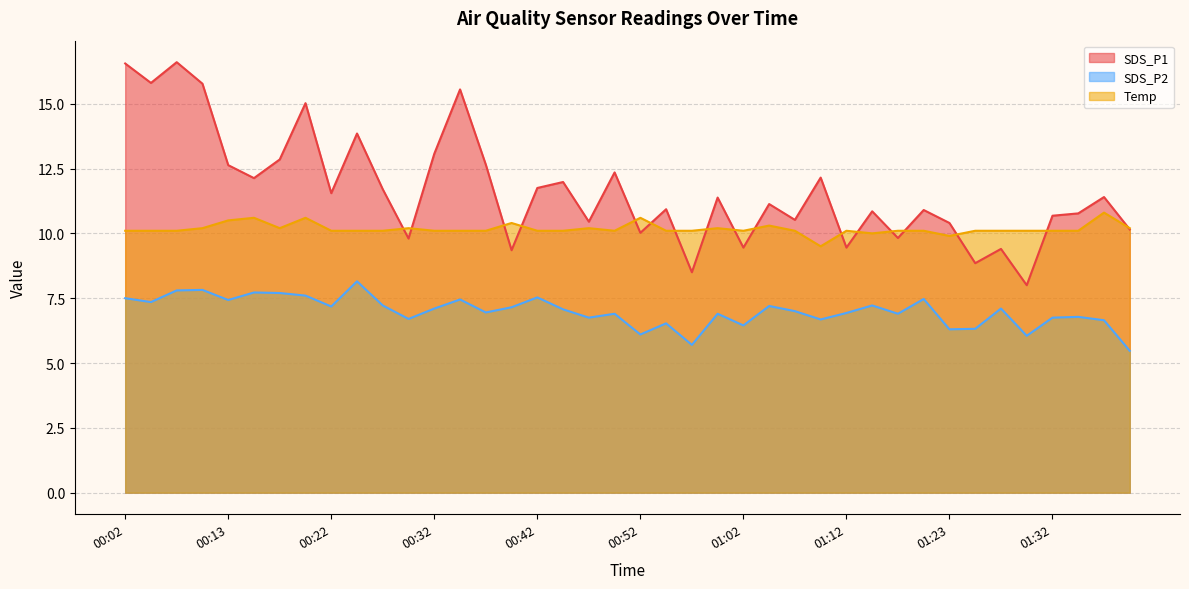

The SDS_P1 series shows 3.2 at 00:25. True or false?

False